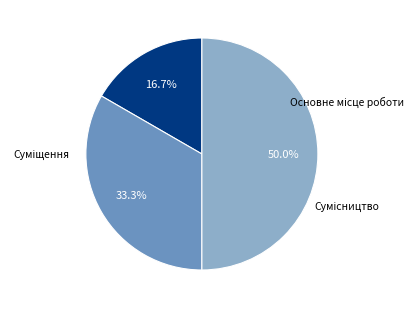

Does Основне місце роботи represent more than half of the total?

No